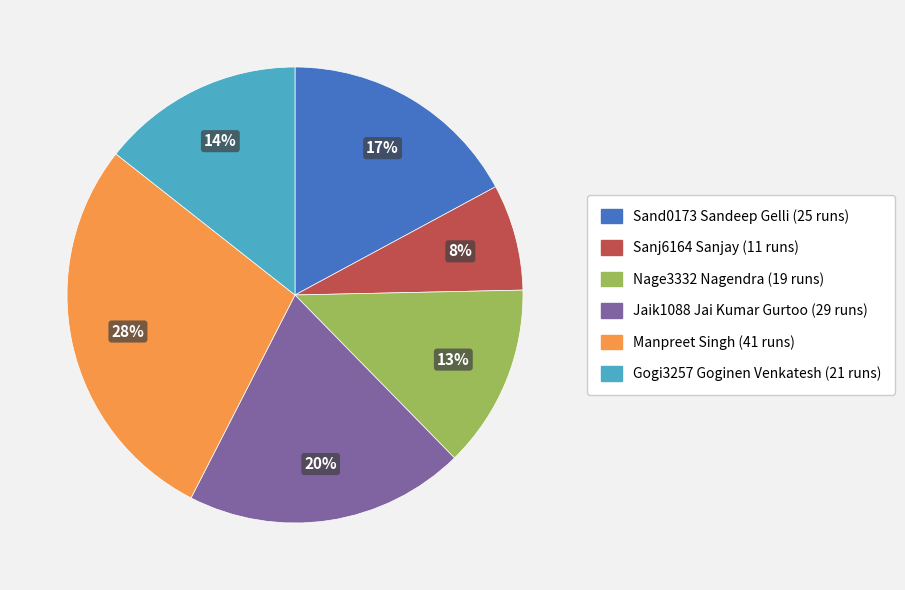

Does Manpreet Singh account for over 50% of the chart?

No